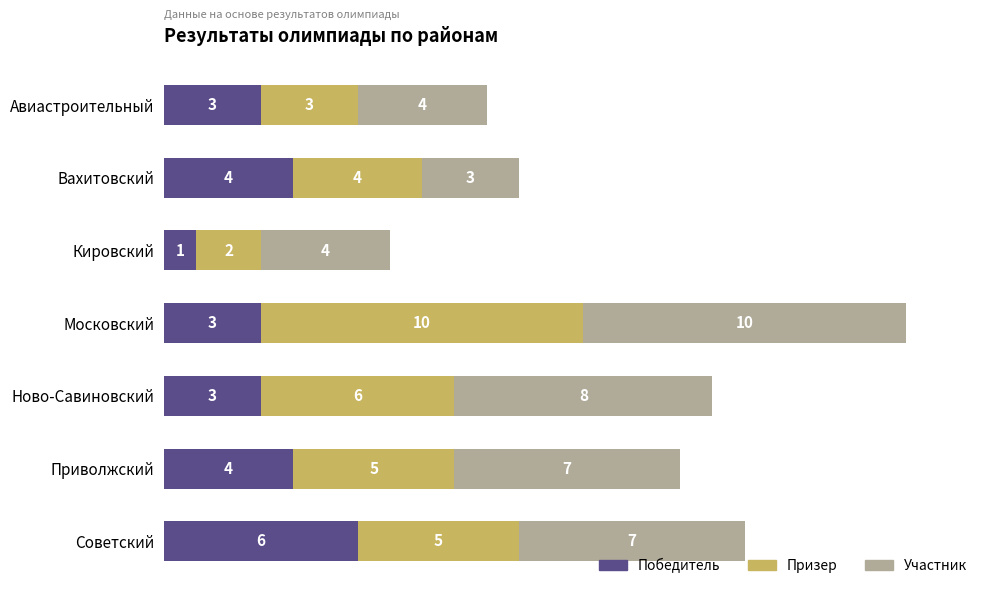

The Победитель series shows 3 at Авиастроительный. True or false?

True